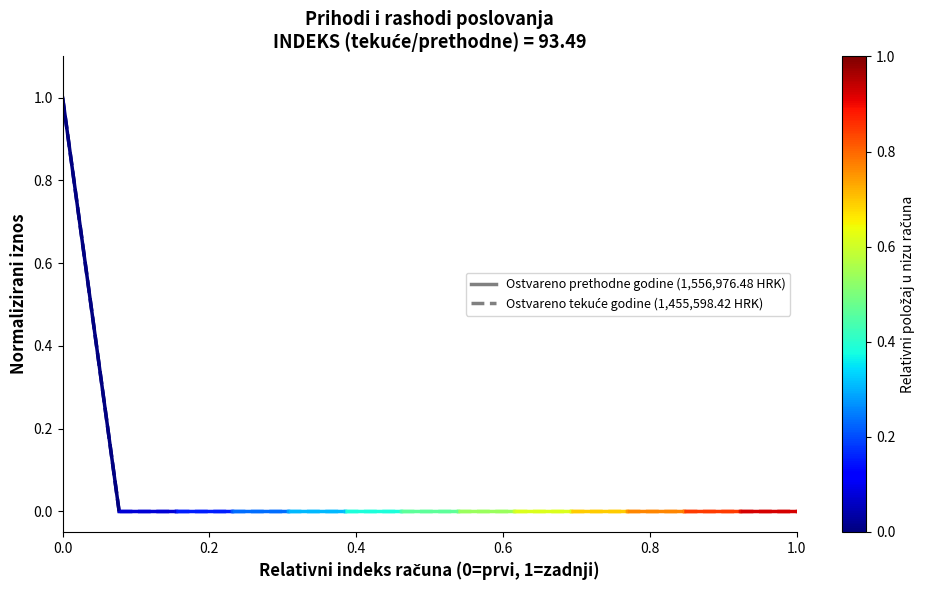

What is the sum of all Ostvareno prethodne godine values?

1